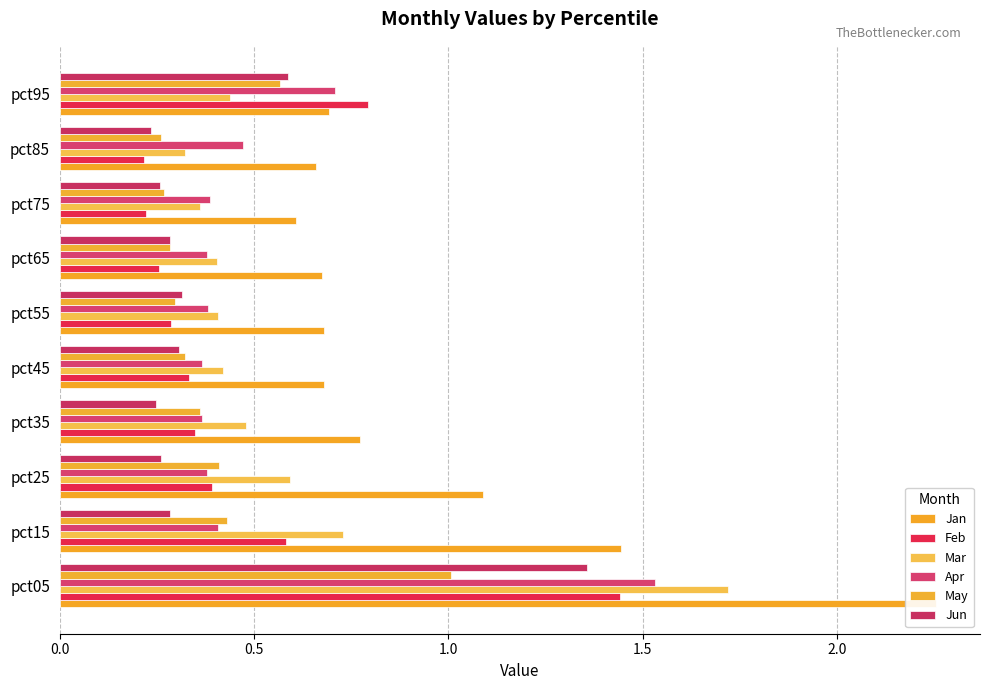

How many bars are there in each group?

6